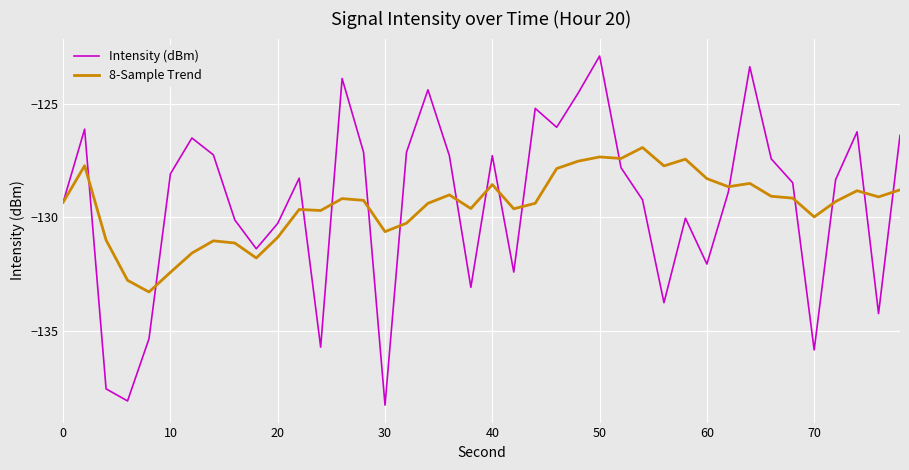

What is the greatest value displayed?

-122.9